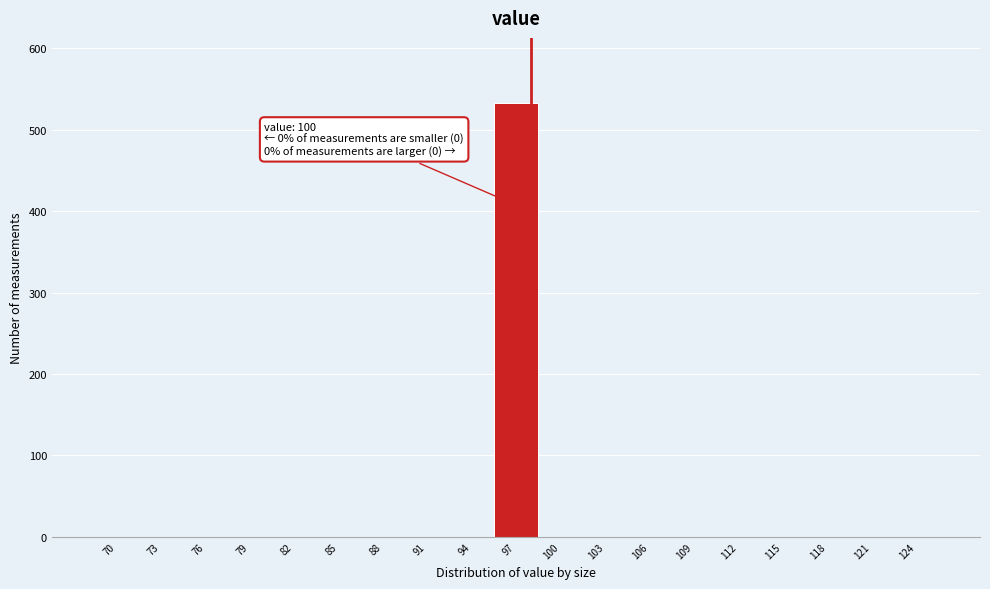

Reading right to left, transcribe all the data shown in this chart.

124=0	121=0	118=0	115=0	112=0	109=0	106=0	103=0	100=0	97=533	94=0	91=0	88=0	85=0	82=0	79=0	76=0	73=0	70=0